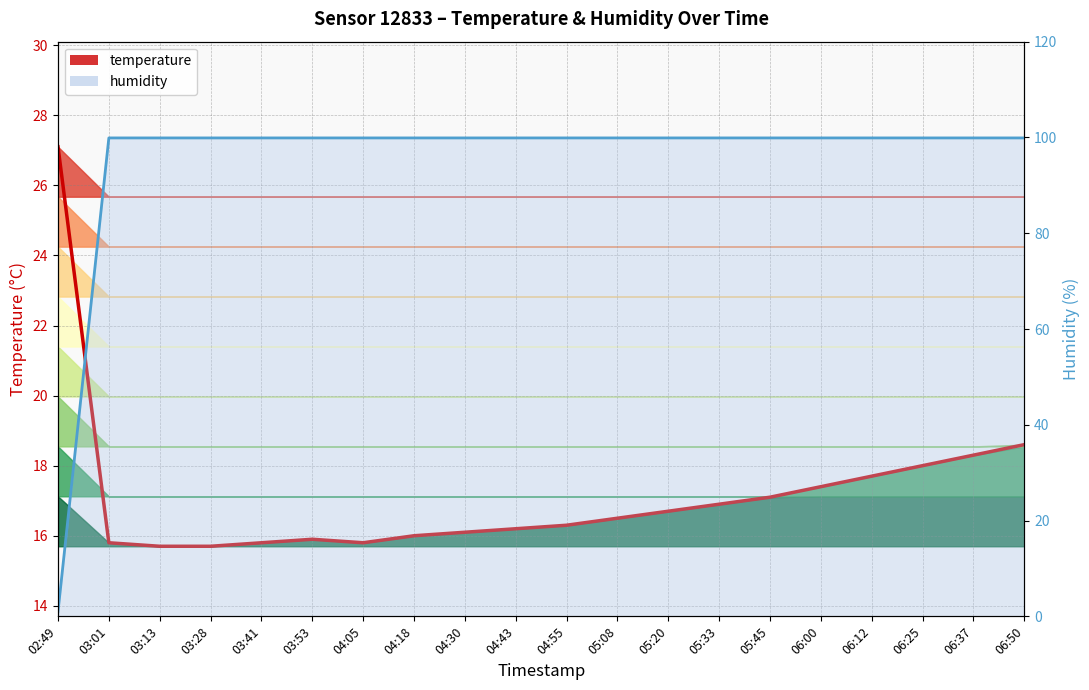

How many data points in humidity line are above 99?

19